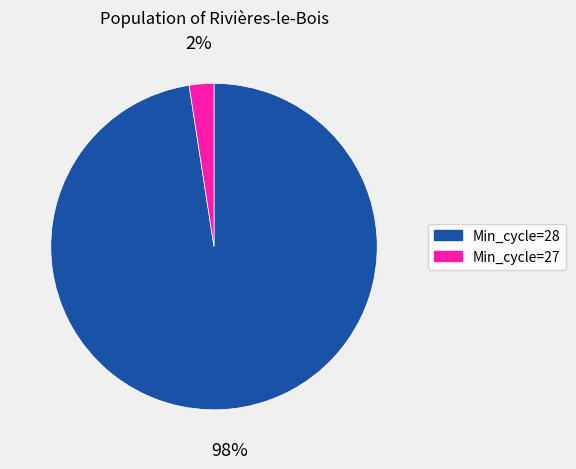

To the nearest percent, what is the average slice percentage?

50%